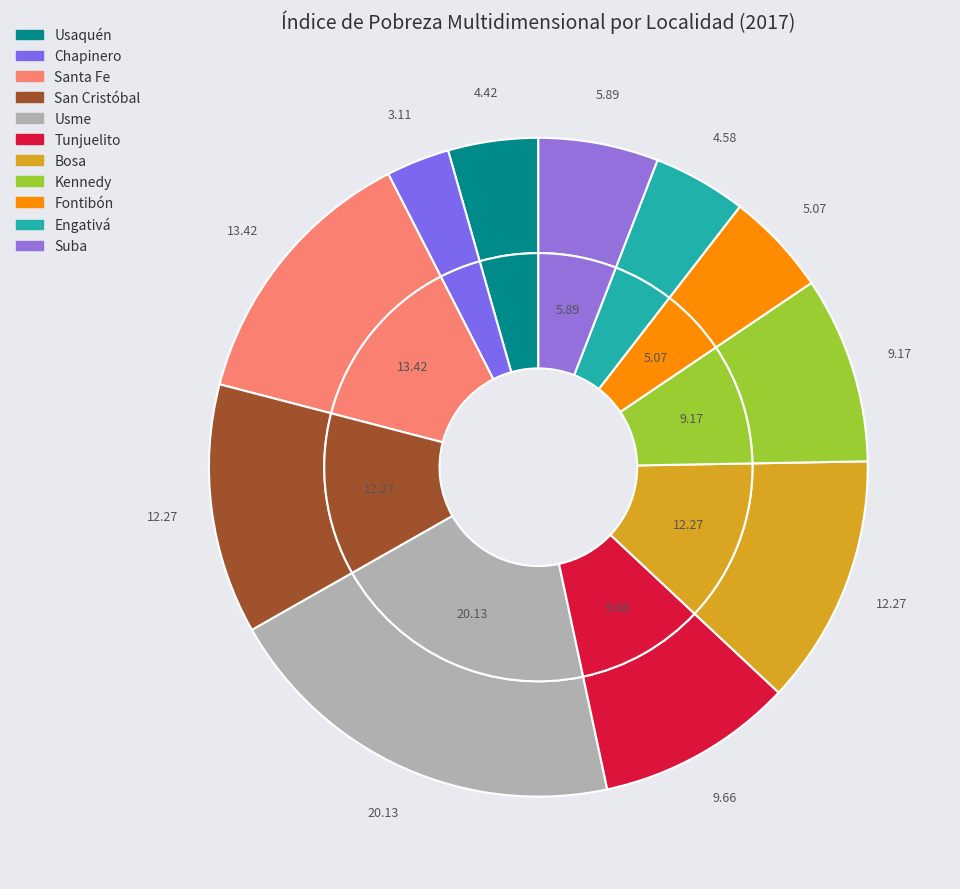

Combined, what portion of the pie is Chapinero and Usaquén?

7.5%